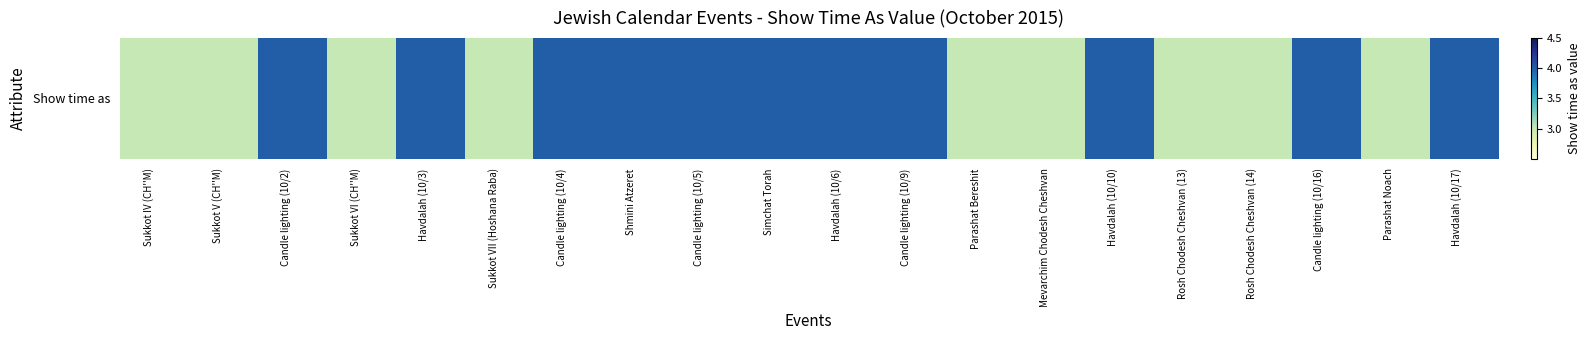

How many categories are shown in the chart?

20